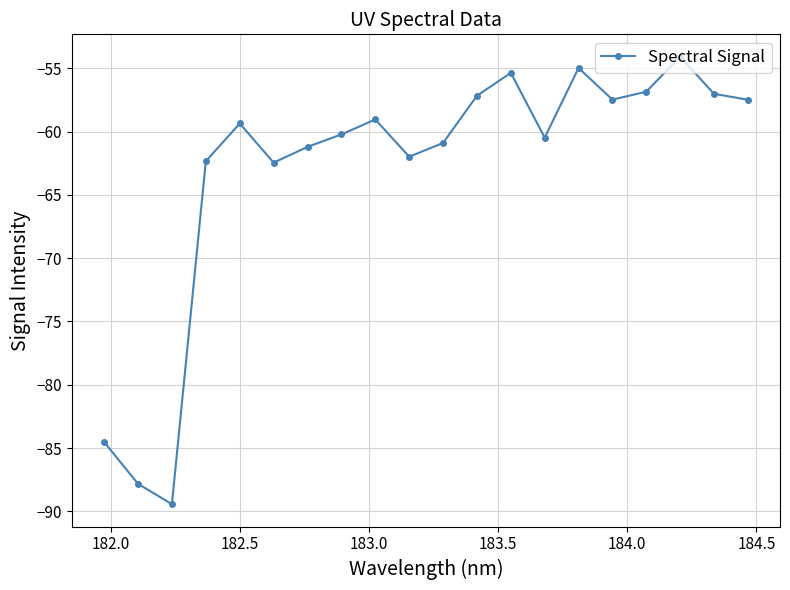

True or false: the data has more than 1 interior local peaks.

True